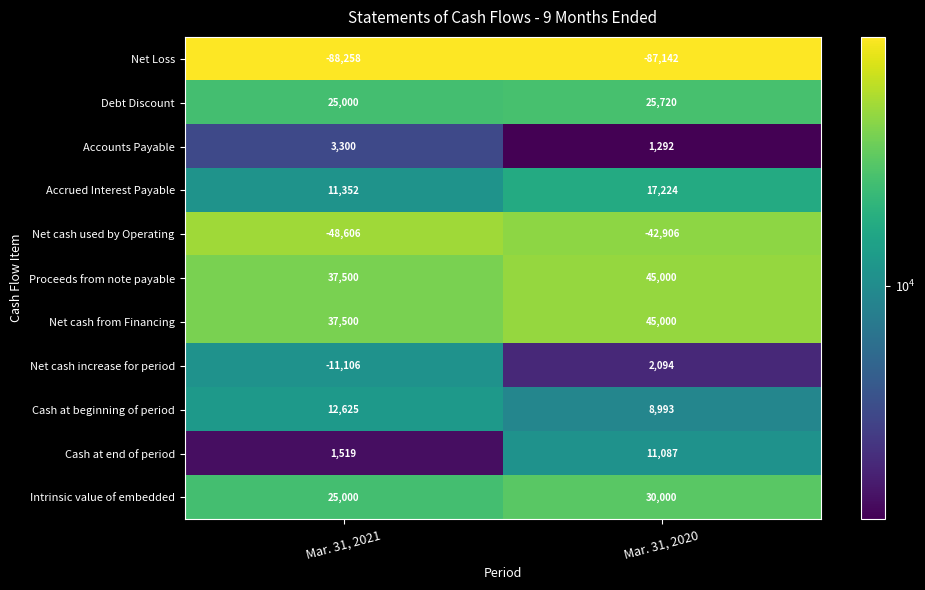

What is the average value of the Accounts Payable series?

2296